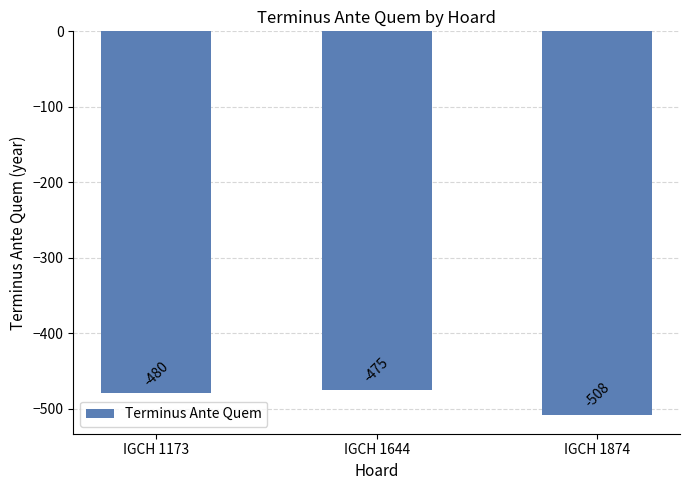

Where does the data first go above -480?

IGCH 1644